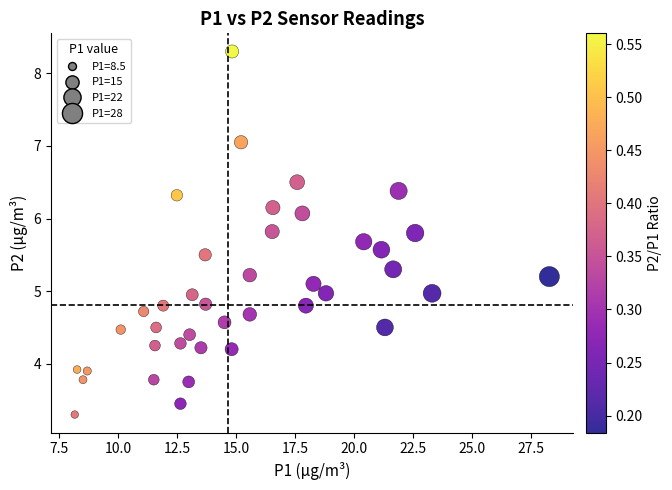

What is the range of Y values (max minus min)?

5.0